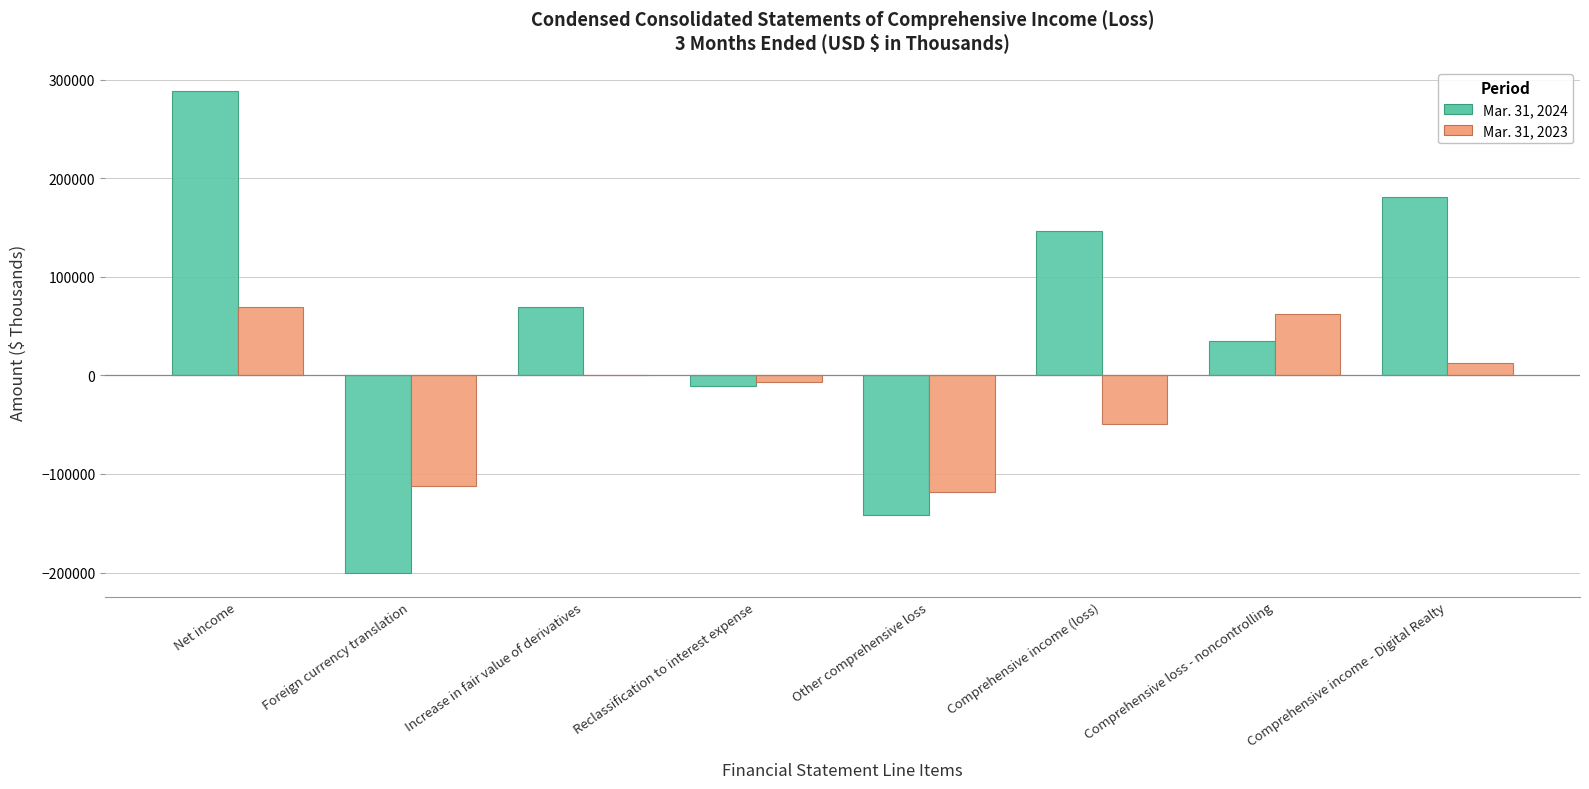

How many groups of bars are there?

8